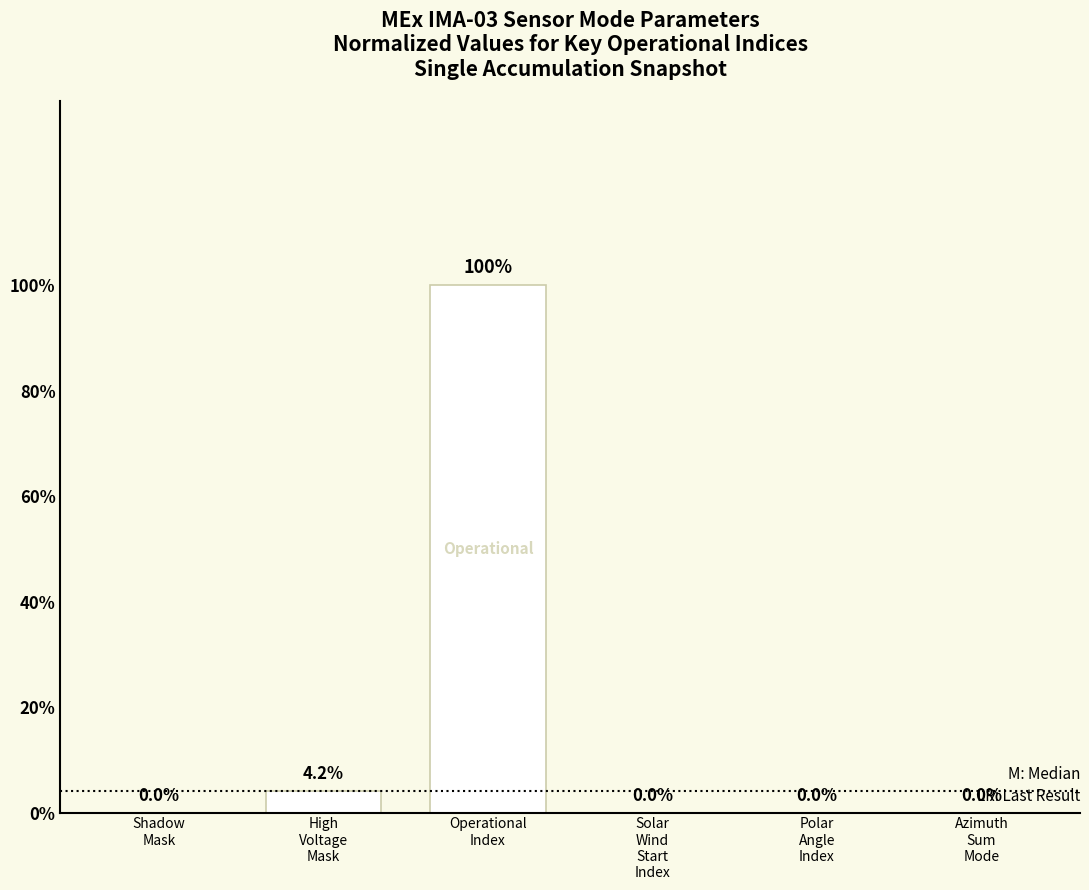

Reading left to right, what are all the values shown in this chart?

Shadow
Mask=0.0	High
Voltage
Mask=4.2	Operational
Index=100.0	Solar
Wind
Start
Index=0.0	Polar
Angle
Index=0.0	Azimuth
Sum
Mode=0.0